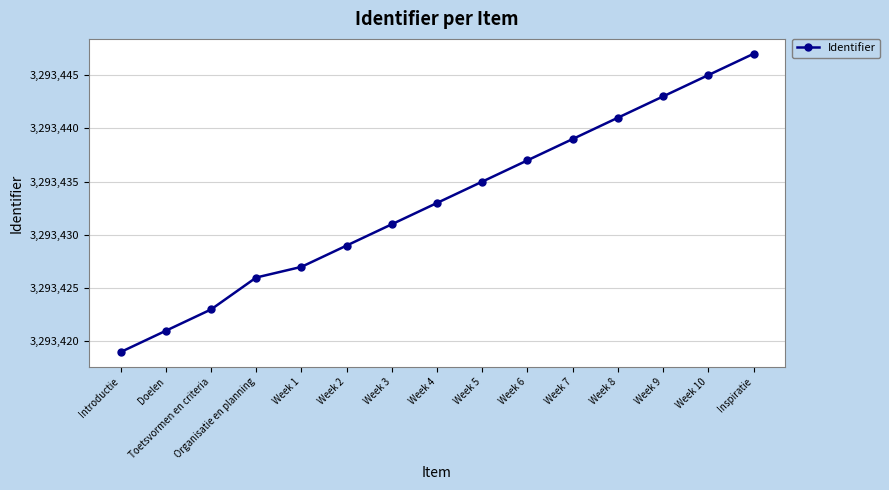

At which category does the chart reach its peak across all series?

Inspiratie